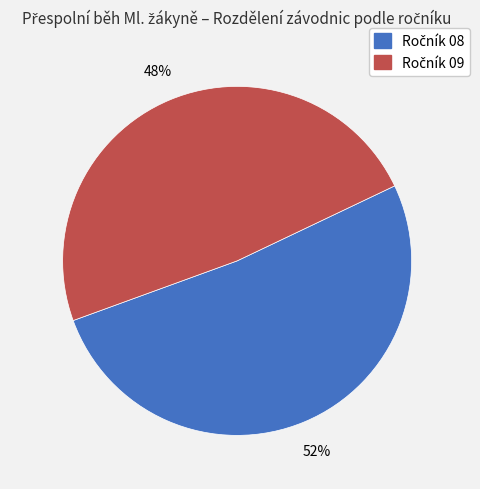

To the nearest percent, what is the average slice percentage?

50%